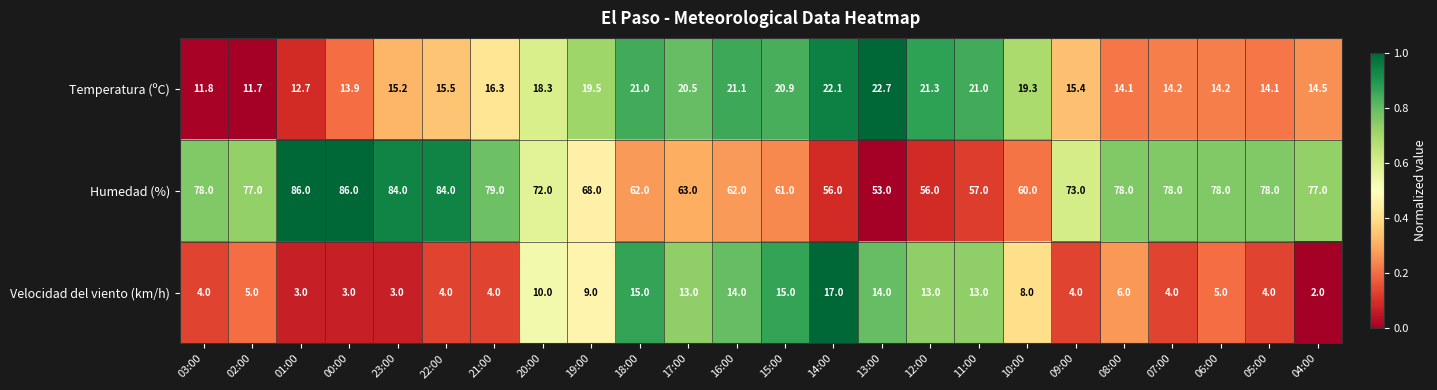

What is the difference between the Temperatura (ºC) values at 14:00 and 16:00?

1.0